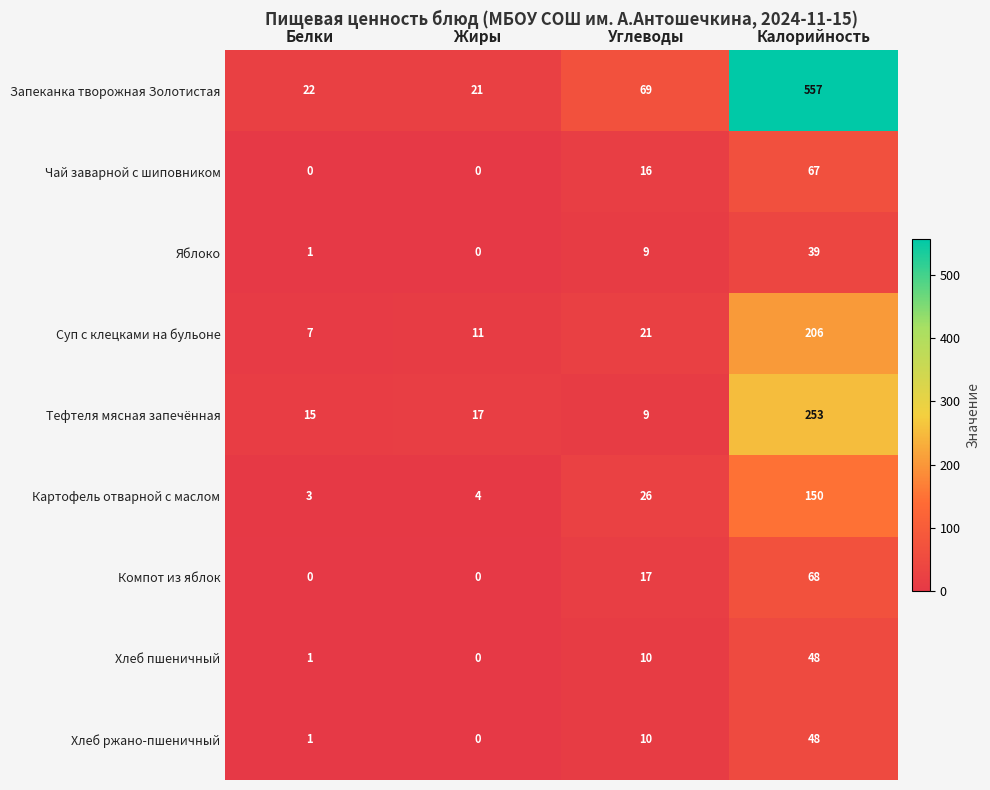

Which series has the largest total across all categories?

Запеканка творожная Золотистая